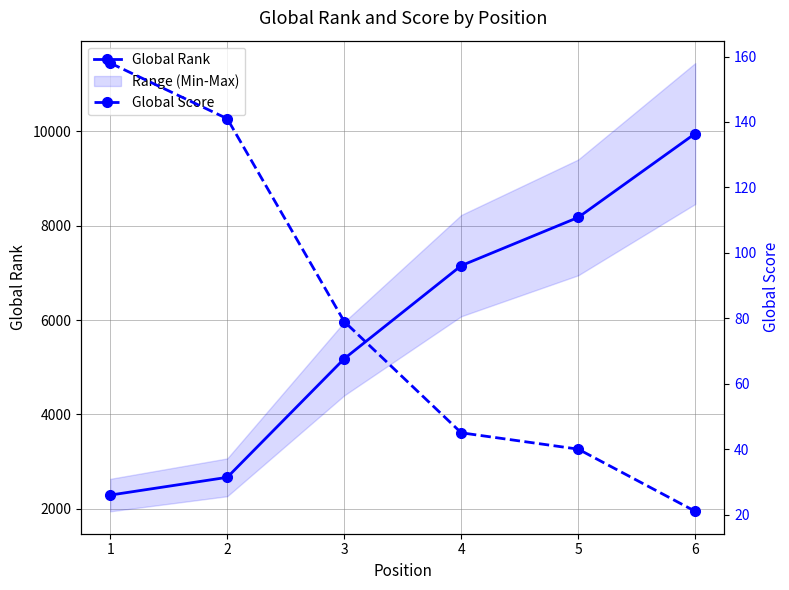

At which category is the sum across all series the highest?

6